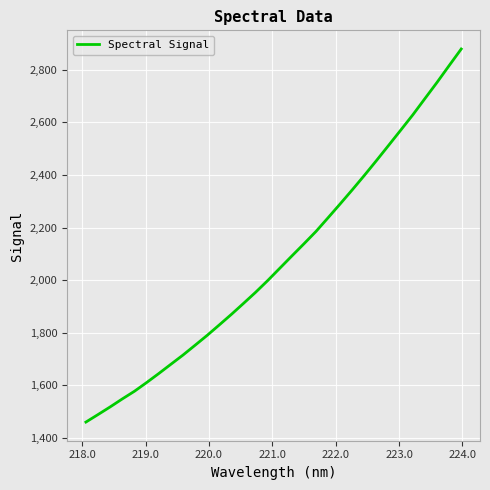

What is the difference between the maximum and minimum values?

1419.0